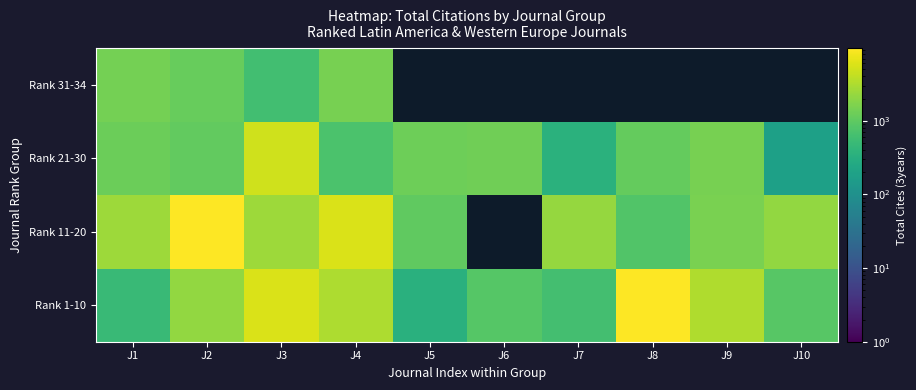

What is the highest value of the Rank 11-20 series?

9346.0